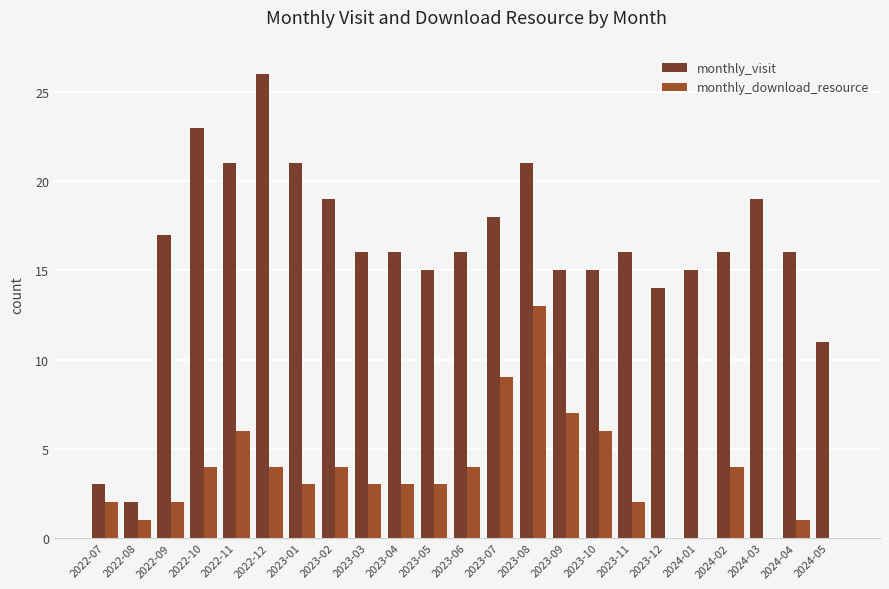

Are the bars horizontal?

No